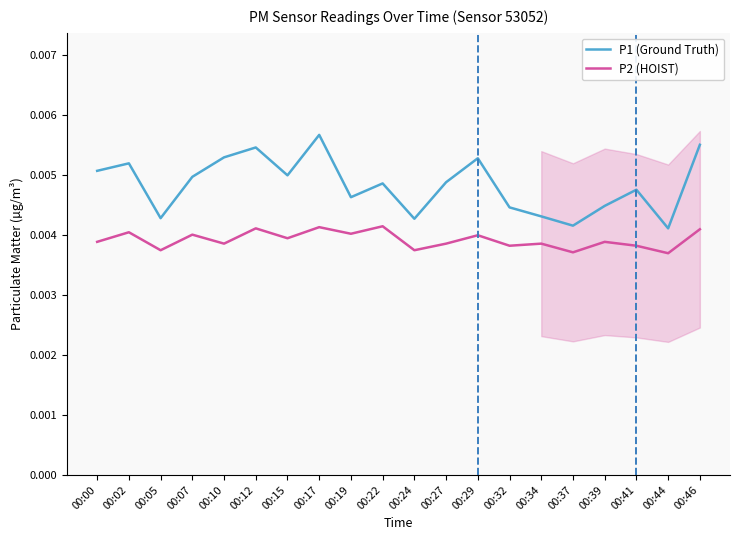

What are all the series names shown in the legend?

P1 (Ground Truth), P2 (HOIST)